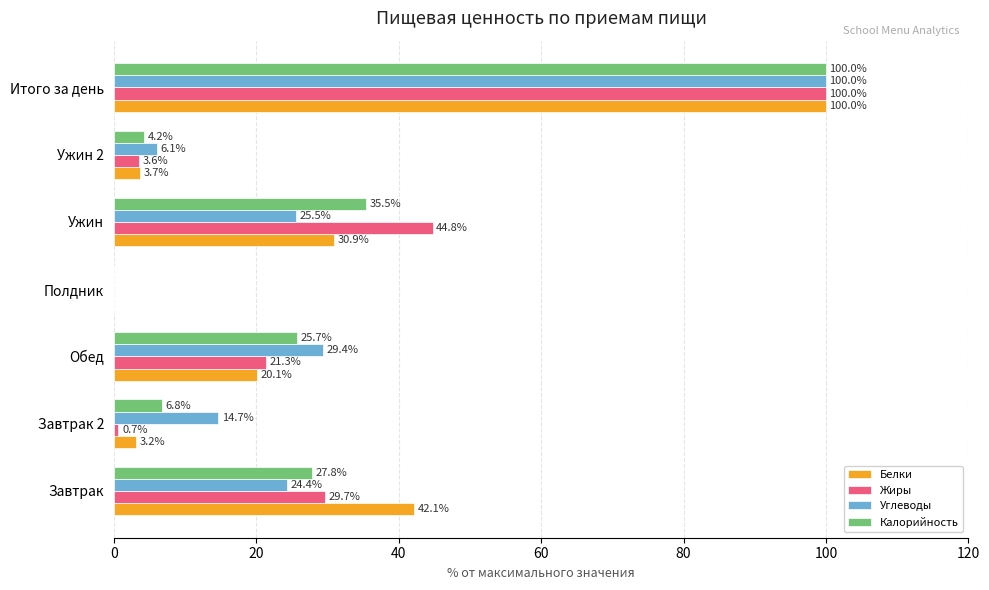

True or false: Жиры has a value of 0.0 at Полдник.

True